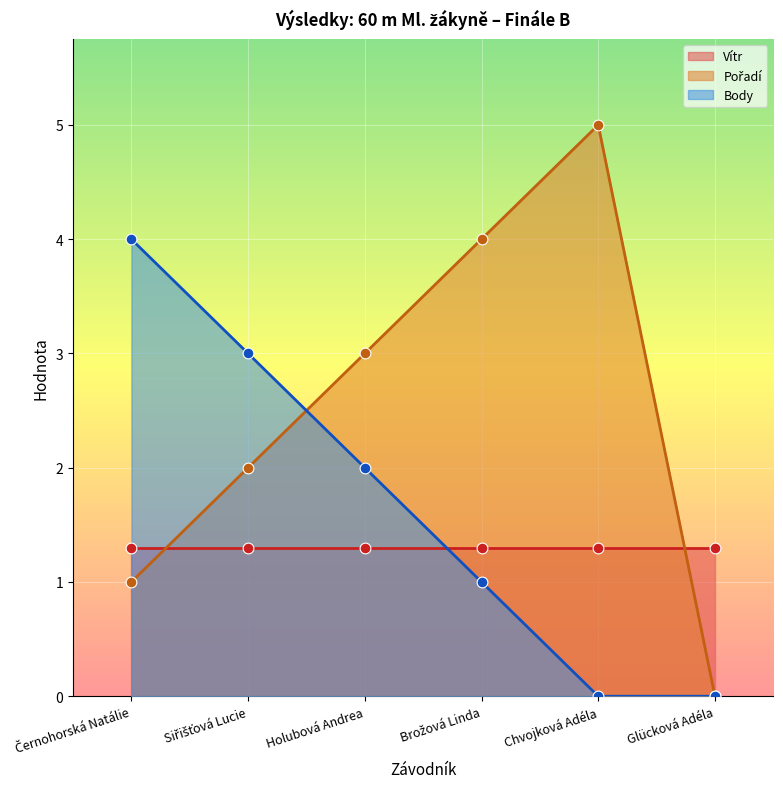

Is the value of Body at Brožová Linda greater than the value of Pořadí at Brožová Linda?

No